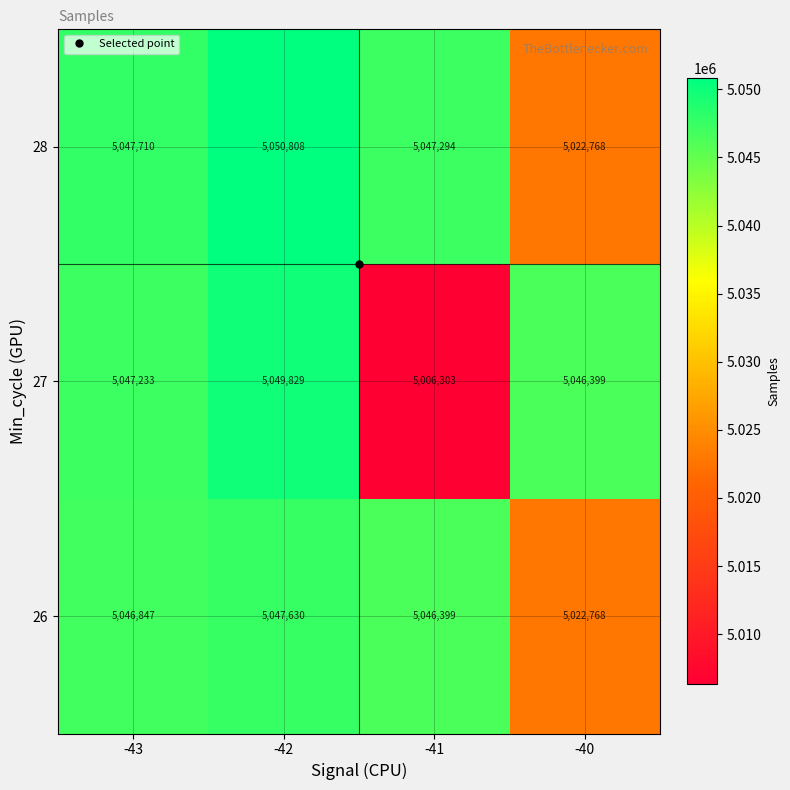

What is the difference between the maximum and second lowest values in the 26 series?

1231